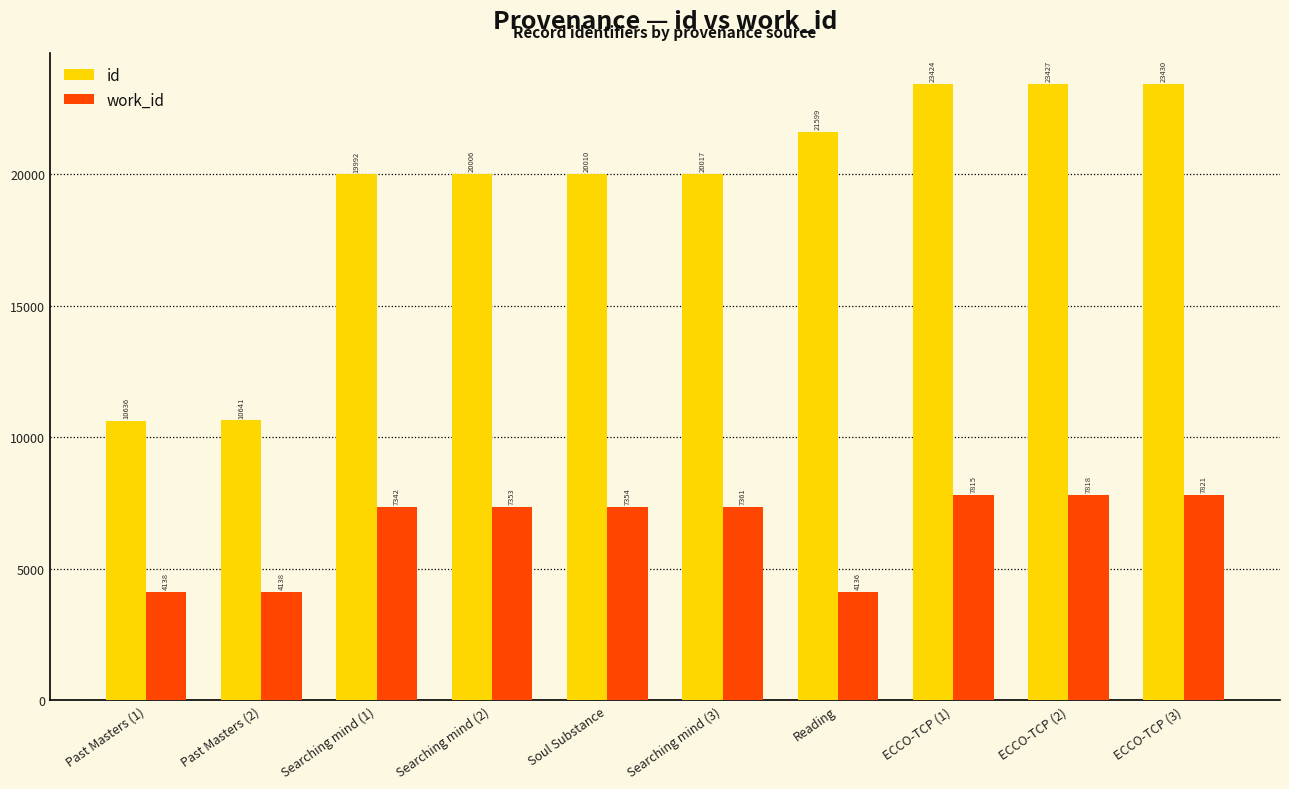

The id series shows 27305 at Searching mind (3). True or false?

False